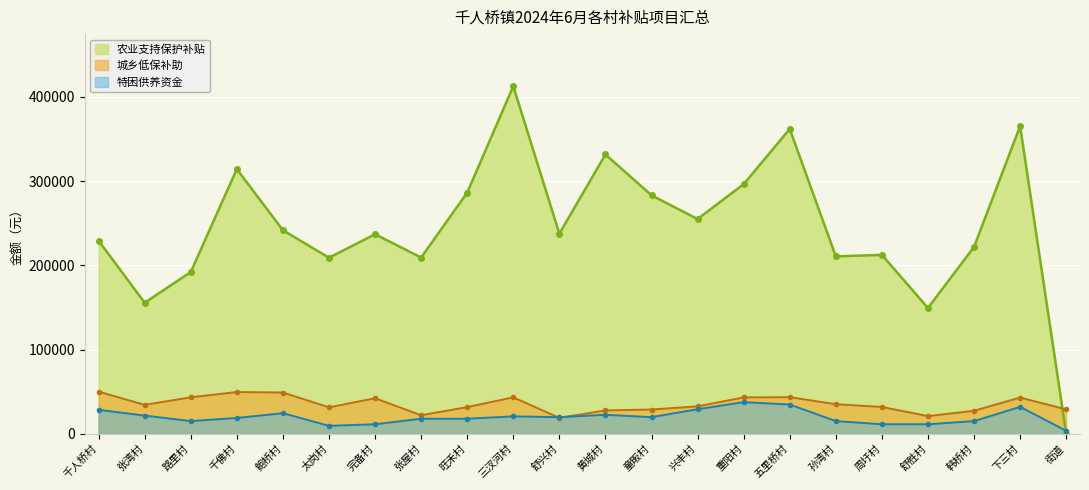

Rank the categories by 特困供养资金金额 value from highest to lowest.

重阳村, 五里桥村, 下三村, 兴丰村, 千人桥村, 鲍桥村, 黄城村, 张湾村, 三汊河村, 舒兴村, 童畈村, 千佛村, 张屋村, 旺禾村, 路里村, 孙湾村, 韩桥村, 完备村, 周圩村, 舒胜村, 太岗村, 街道